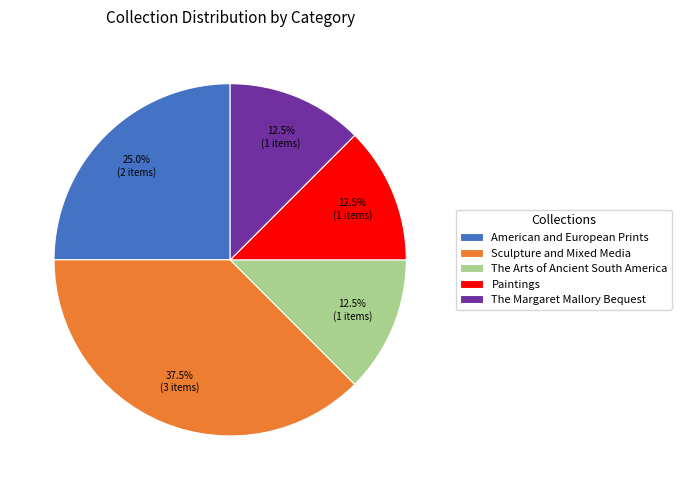

Is there any slice that represents more than half of the pie?

No